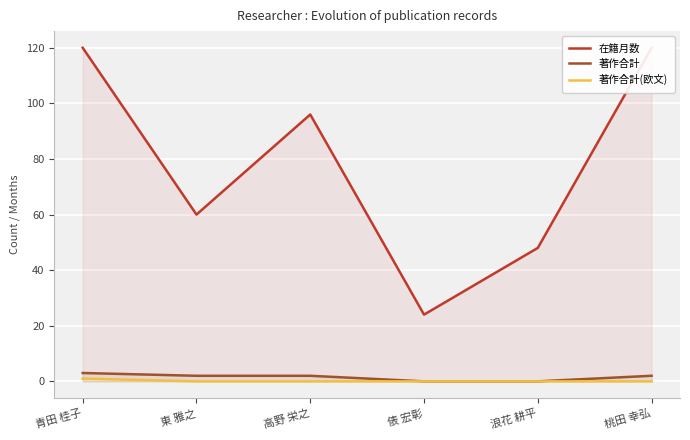

Which series has the largest total across all categories?

在籍月数